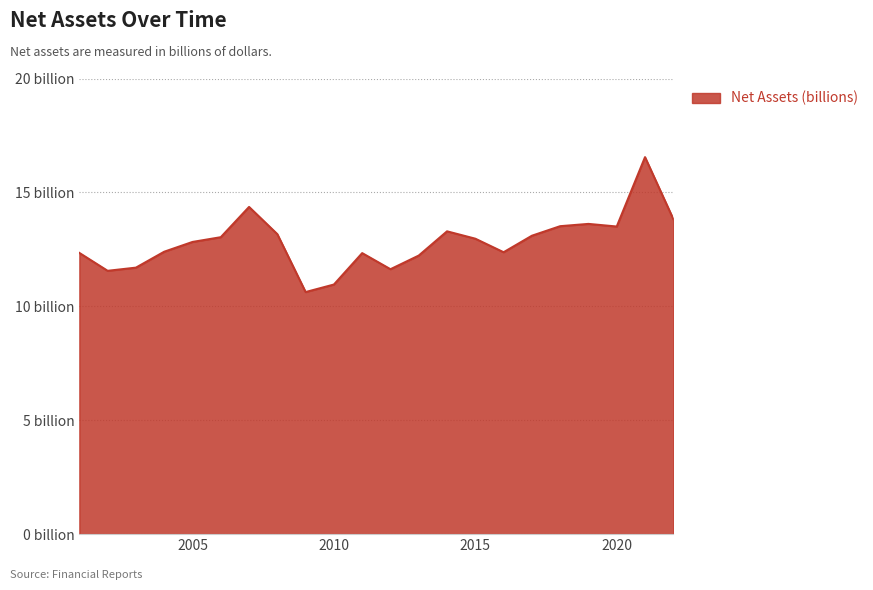

At which label is the value closest to 13?

2015